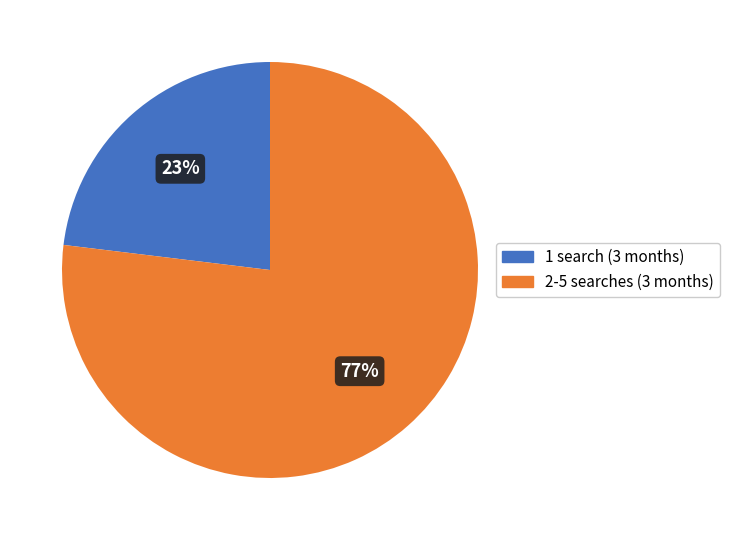

How many slices are in this pie chart?

2